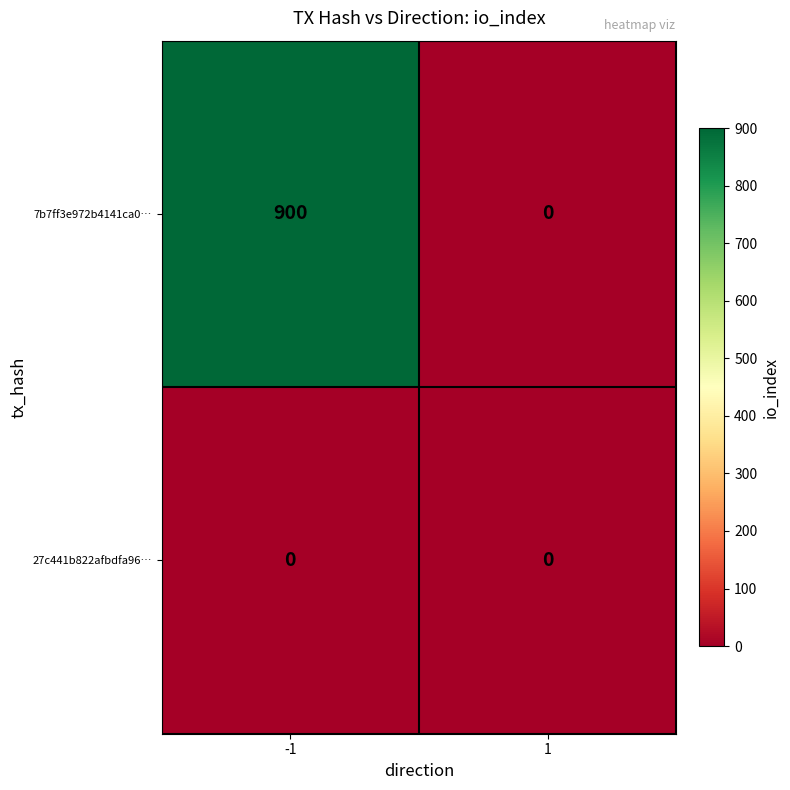

What is the average value of the 7b7ff3e972b4141ca0… series?

450